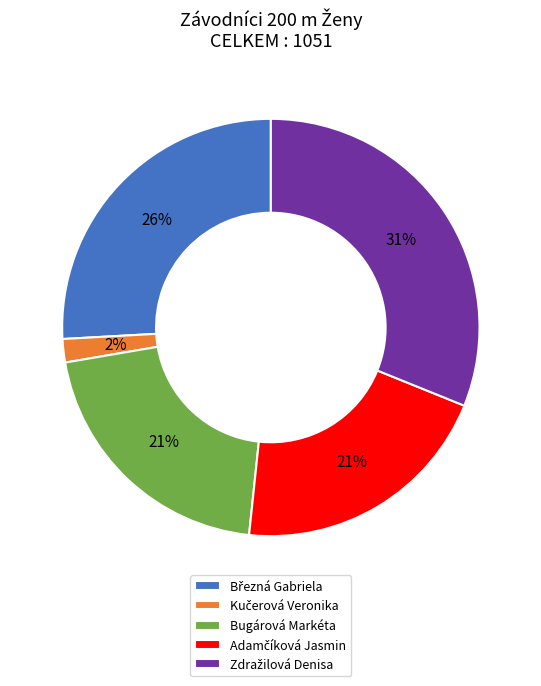

Count the number of slices in the pie.

5